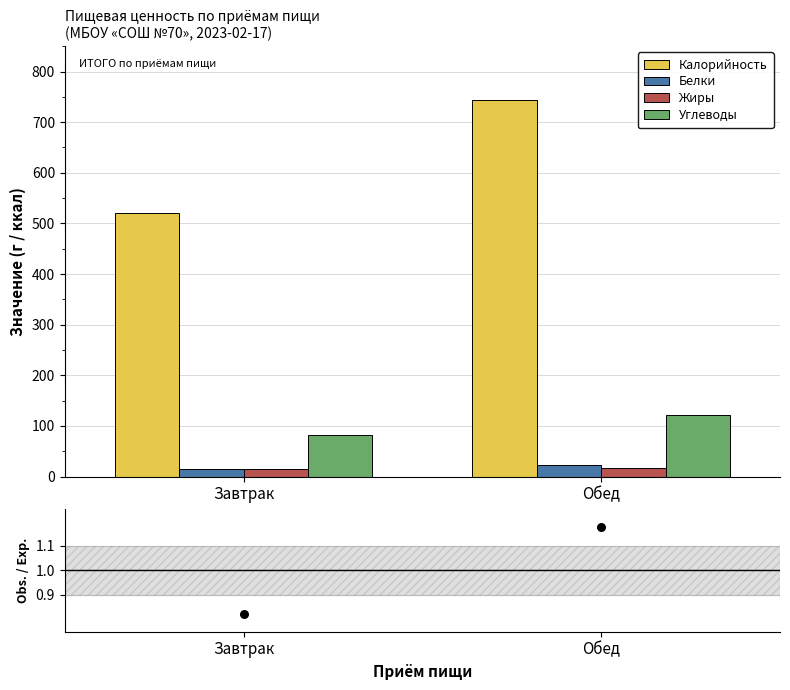

At which category is the sum across all series the highest?

Обед